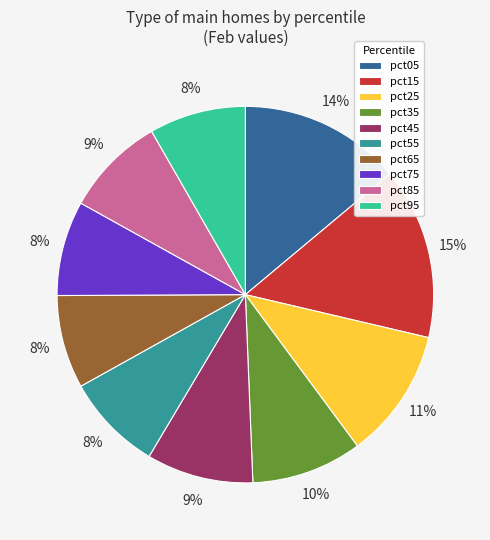

Combined, do pct95 and pct35 account for over 50%?

No